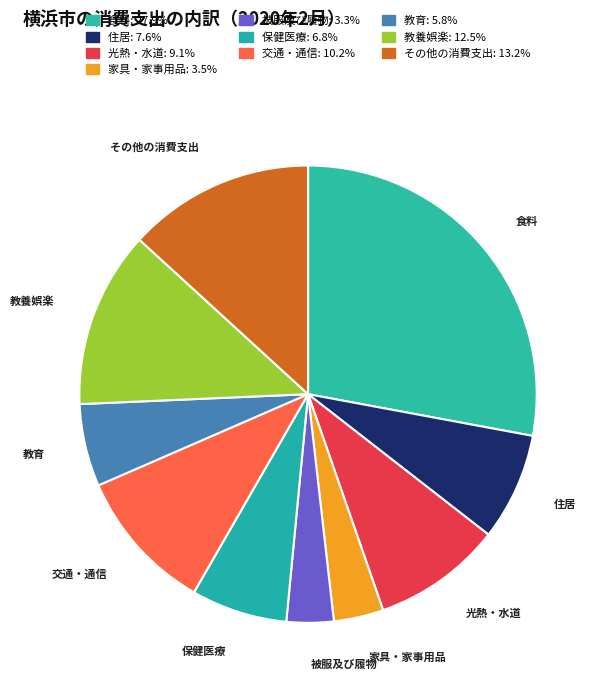

To the nearest percent, what is the average slice percentage?

10%